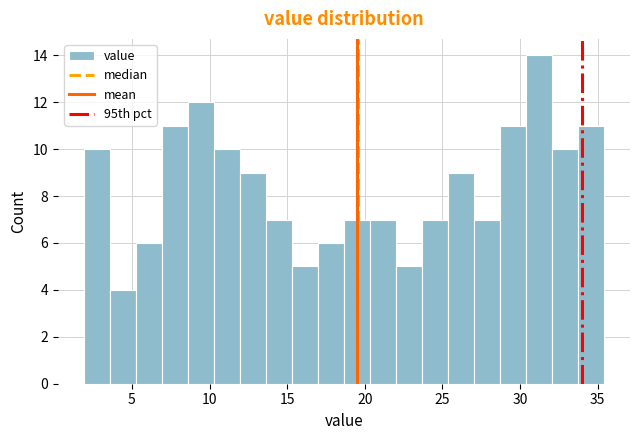

Around what value on the x-axis is the tallest bar? Give the approximate position of its centre, as read against the axis.

31.0